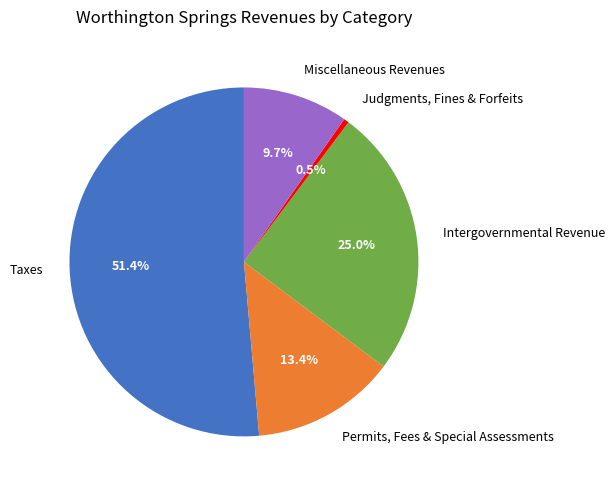

How many slices are in this pie chart?

5